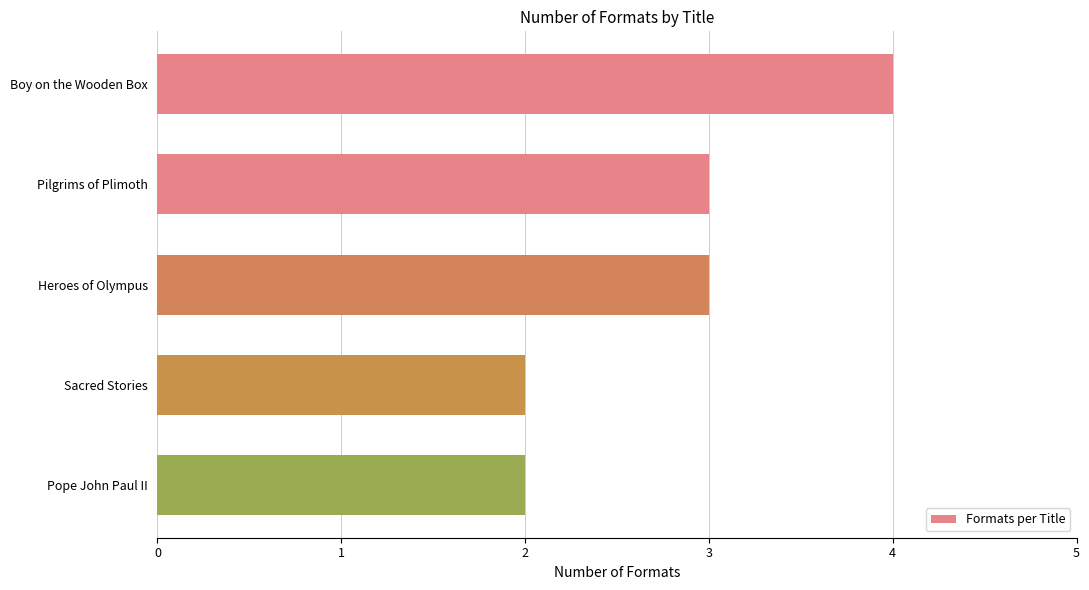

What is the maximum value shown in the chart?

4